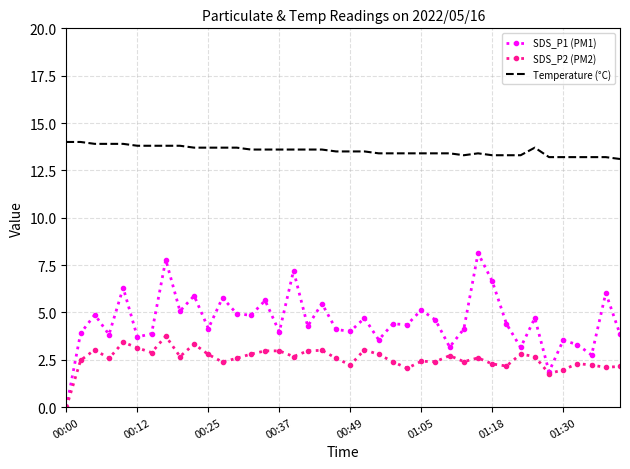

True or false: Temperature (°C) and SDS_P1 (PM1) cross at least once.

False